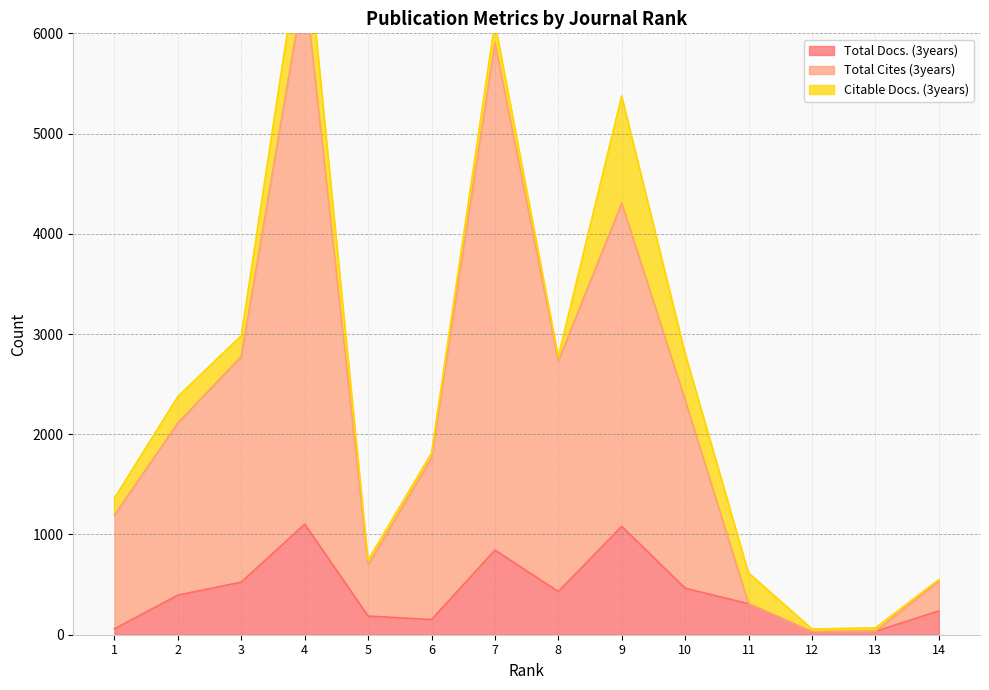

True or false: Total Cites (3years) and Total Docs. (3years) cross at least once.

False